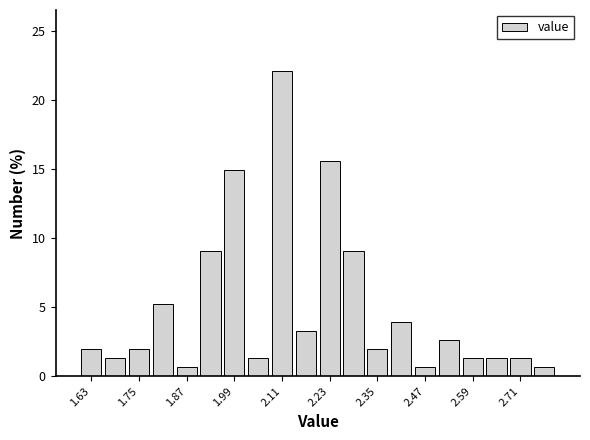

Read against the x-axis, roughly where is the centre of the tallest bar?

2.12